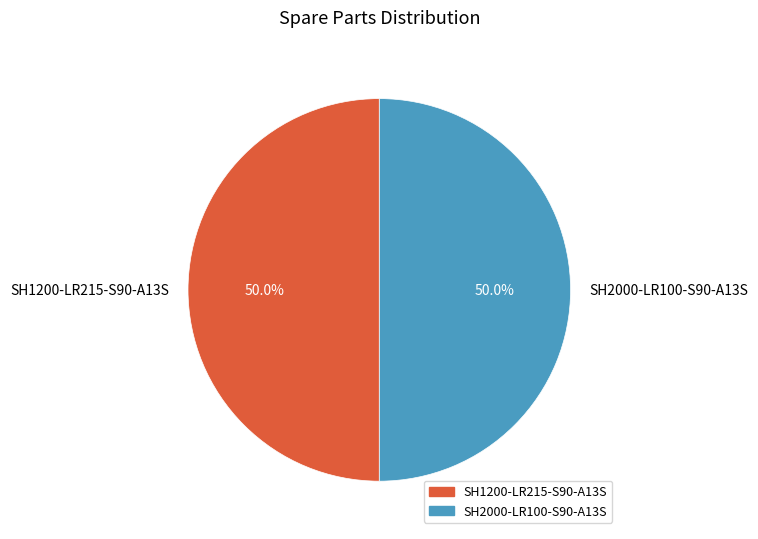

Combined, what portion of the pie is SH2000-LR100-S90-A13S and SH1200-LR215-S90-A13S?

100.0%